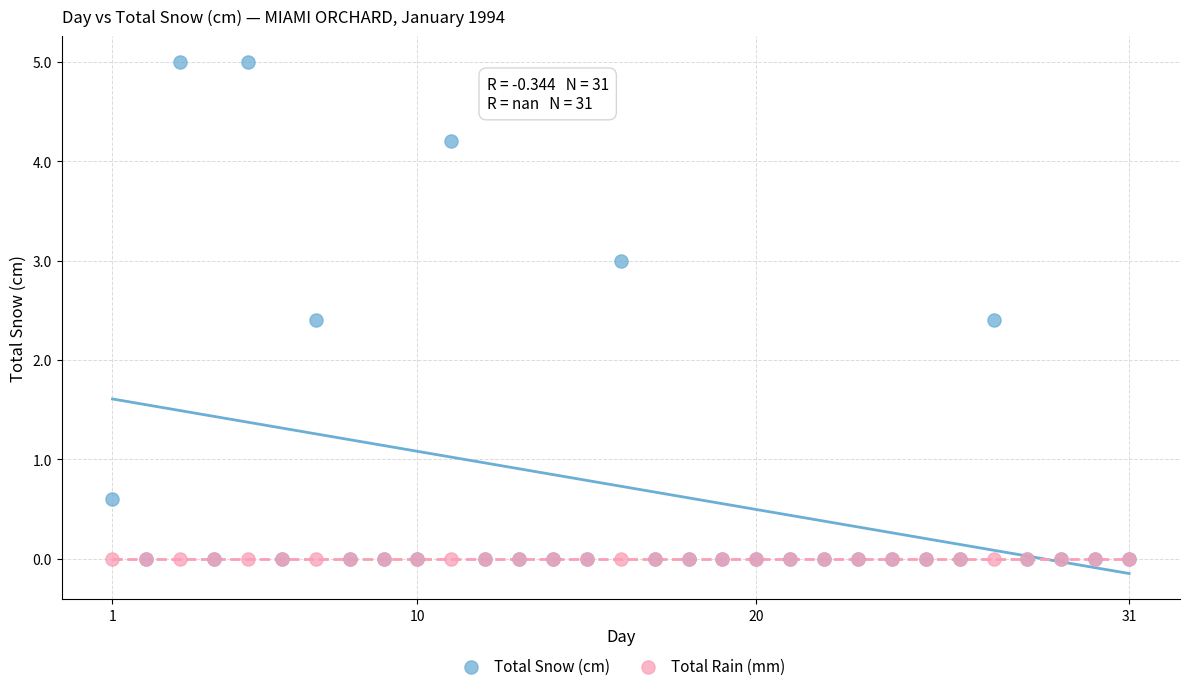

Which series contains the highest Y value?

Total Snow (cm)